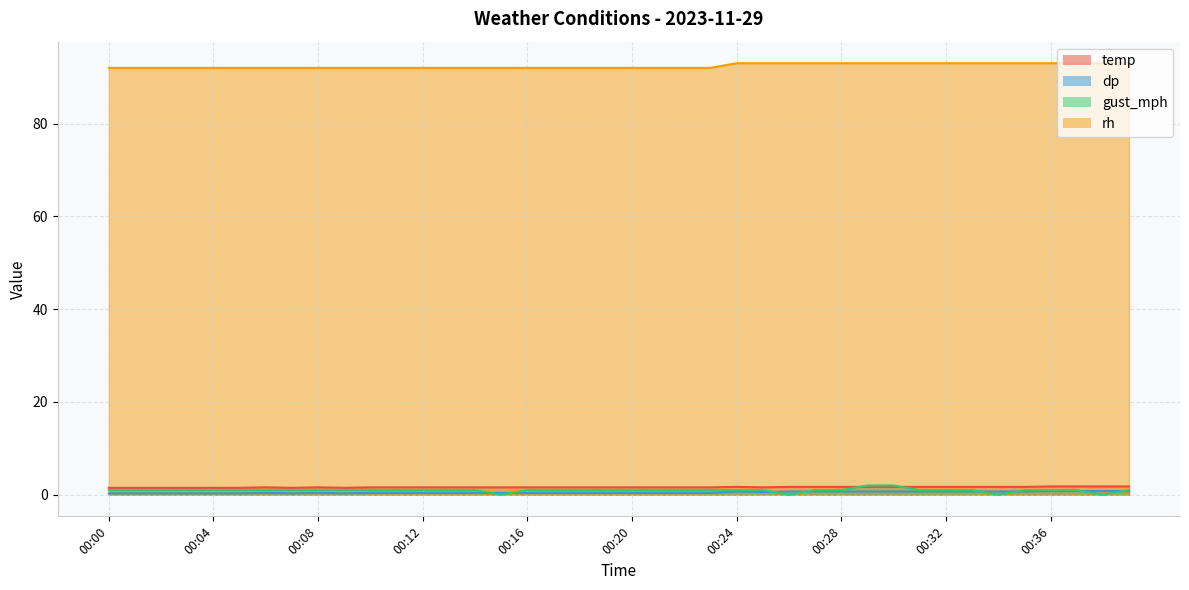

List the series in order of their peak value, highest first.

rh, gust_mph, temp, dp